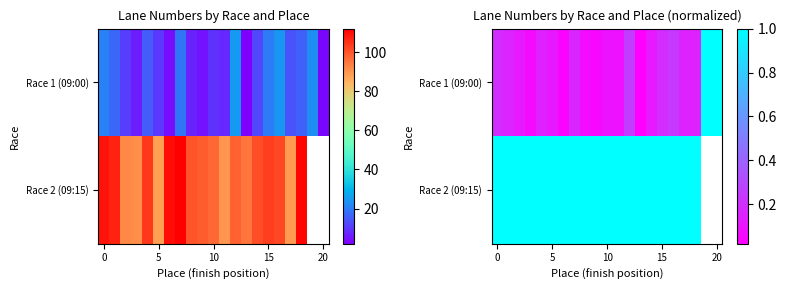

How many categories are shown in the chart?

21